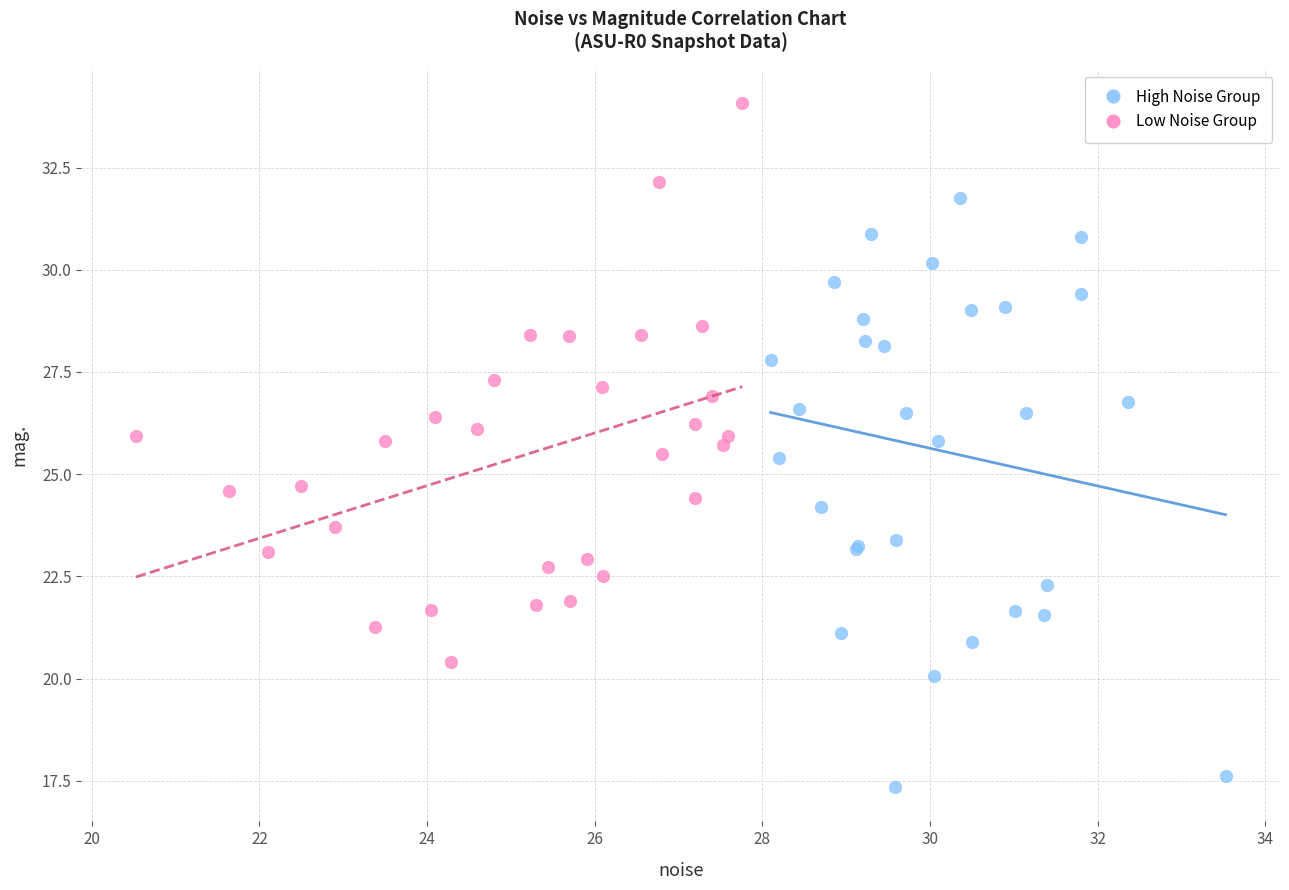

What are all the series names shown in the legend?

High Noise Group, Low Noise Group